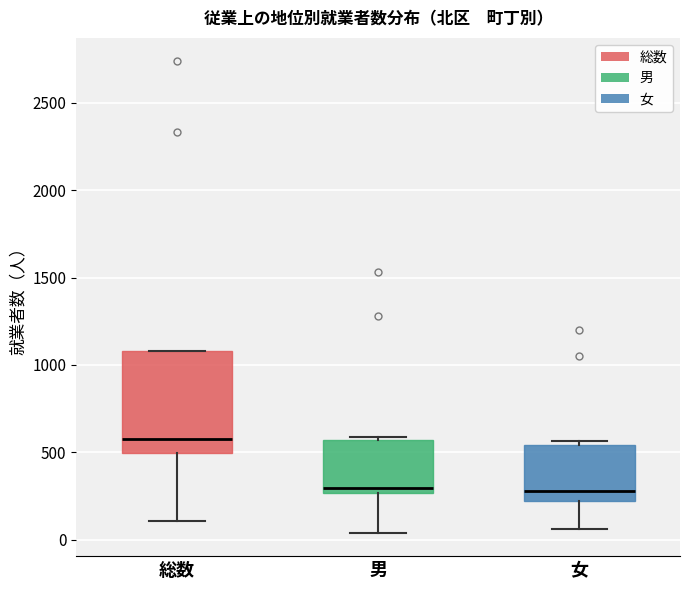

Reading left to right, read every box against the y-axis: the position of its median line, the range the box covers, and the ends of its whiskers. The values are not printed on the chart, so give them approximately, as read against the axis.

総数: median 550, box 500 to 1100, whiskers 100 to 1100
男: median 300, box 250 to 550, whiskers 50 to 600
女: median 300, box 200 to 550, whiskers 50 to 550 (just above the box's upper edge)